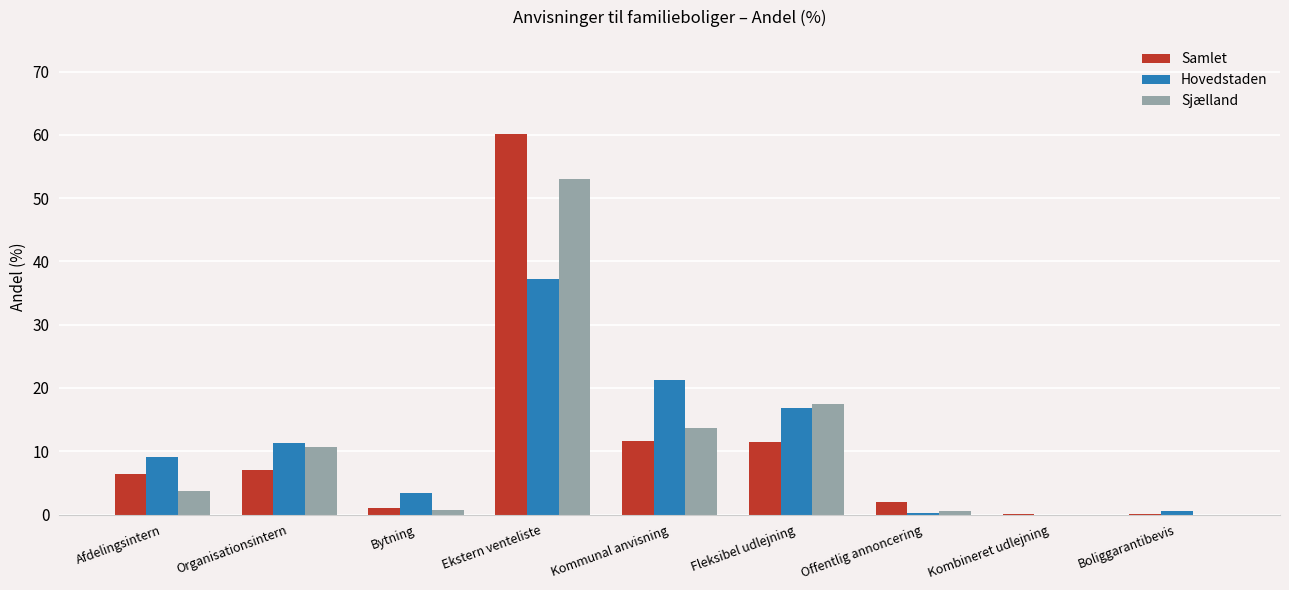

Count the number of categories in the chart.

9